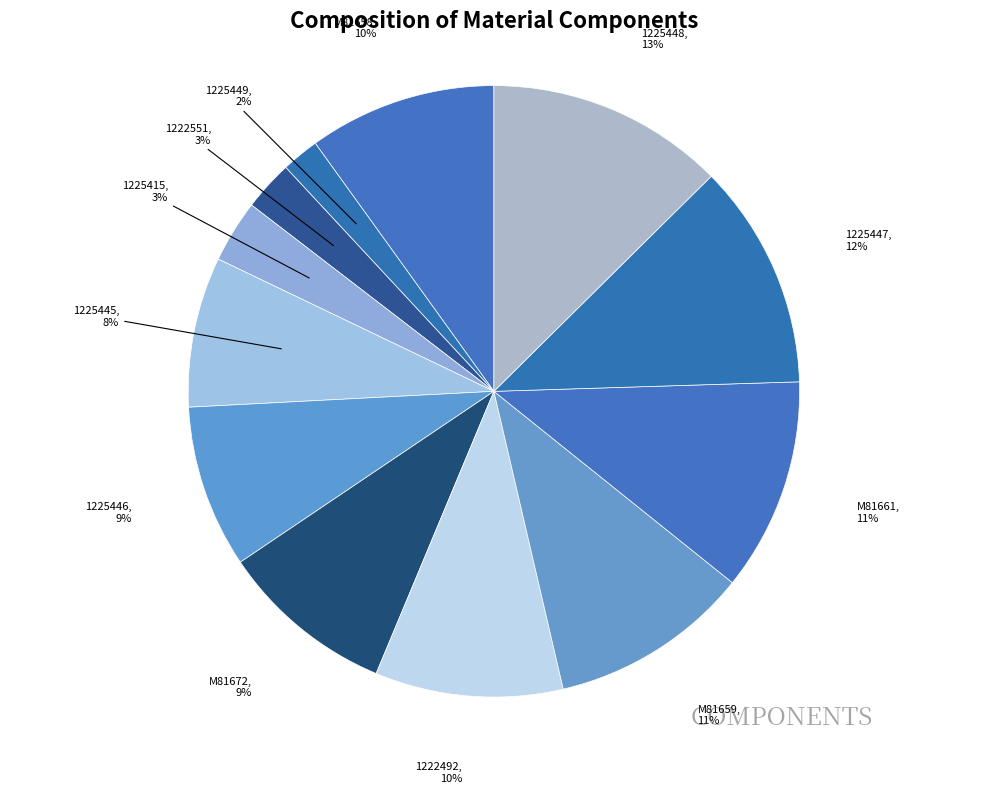

Is there any slice that represents more than half of the pie?

No